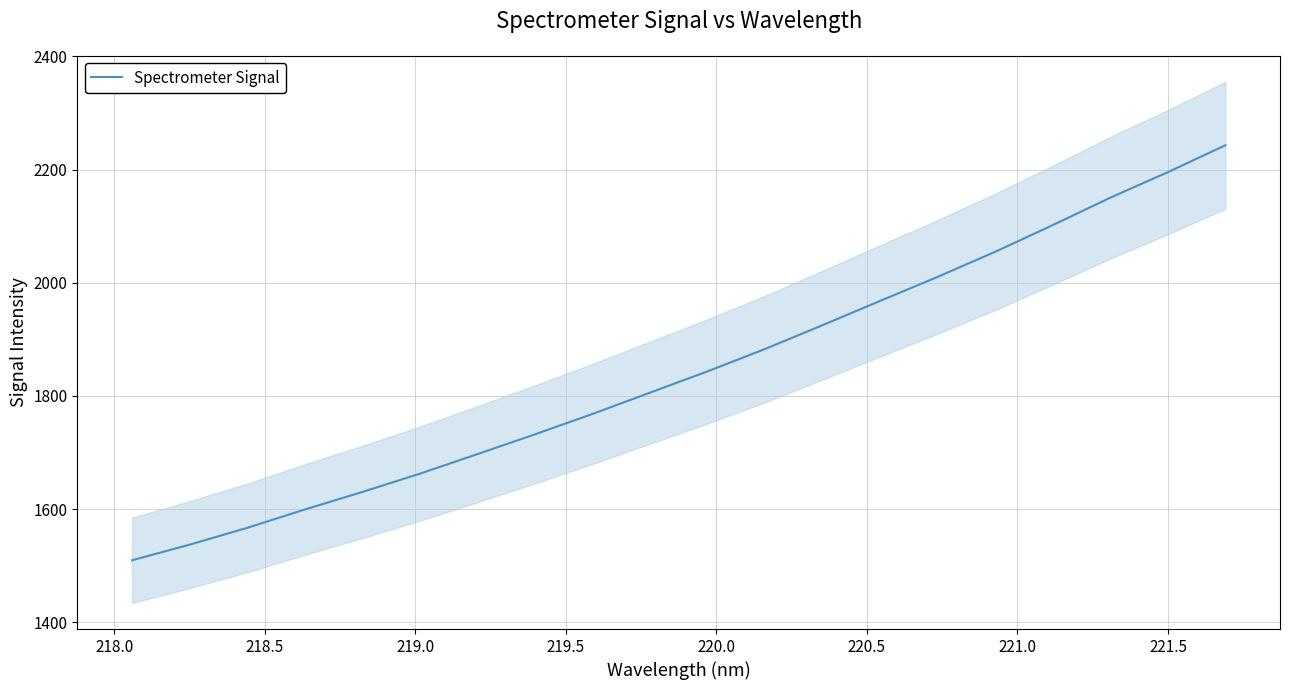

What is the lowest value of the Spectrometer Signal series?

1509.7